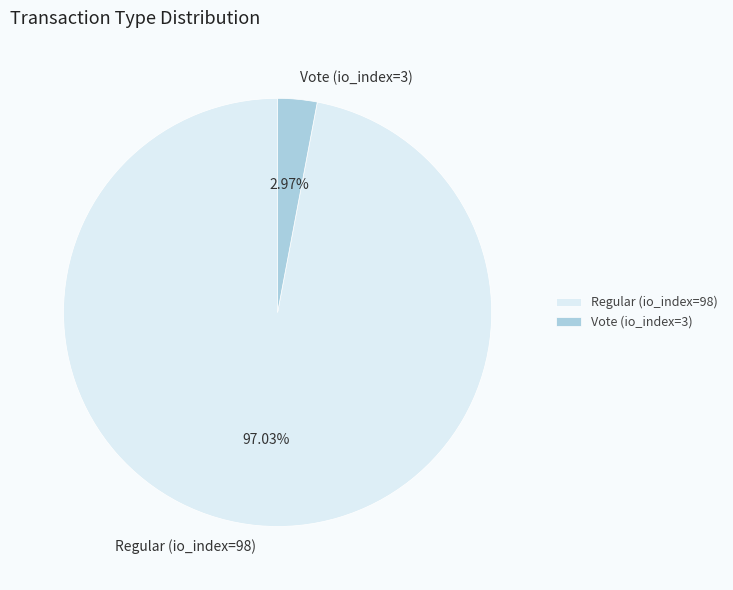

Which category accounts for the majority?

Regular (io_index=98)